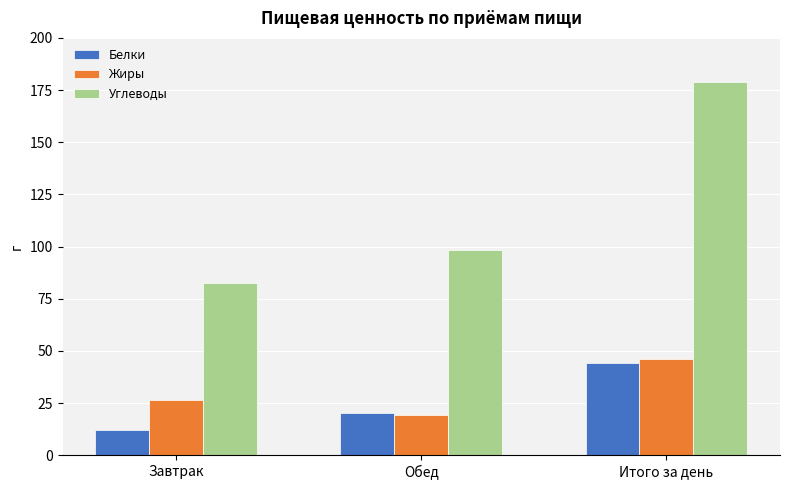

At which category does the chart reach its minimum across all series?

Завтрак